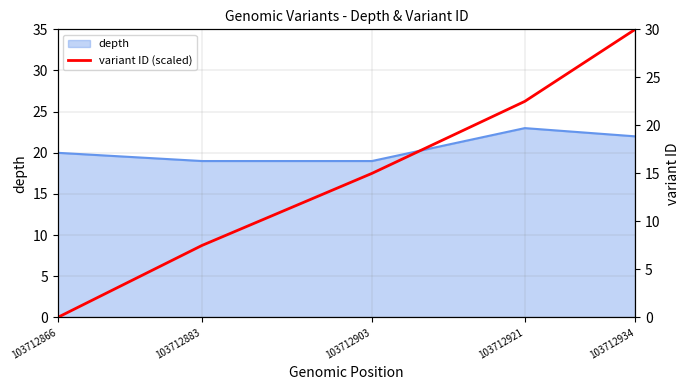

What is the sum of all values?

75.0